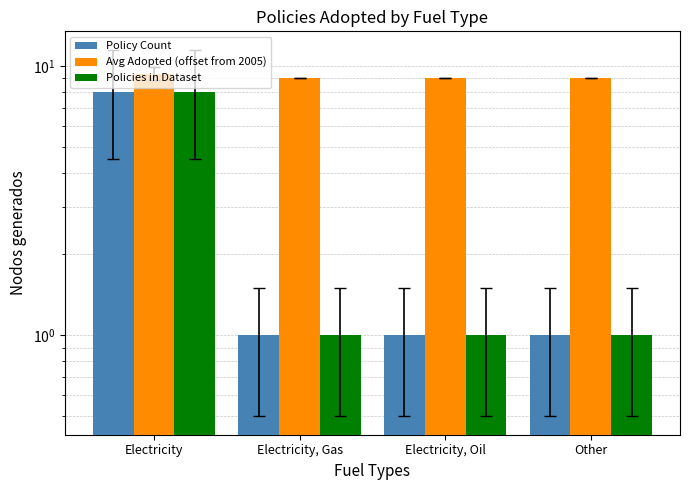

List the series in order of their peak value, lowest first.

Policy Count, Policies in Dataset, Avg Adopted (offset from 2005)